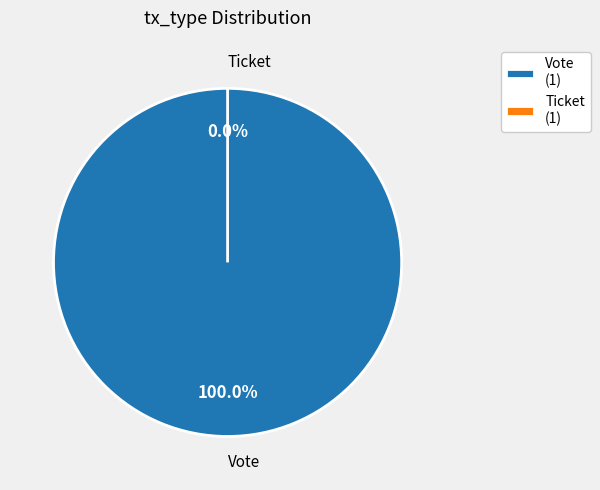

To the nearest percent, what is the combined percentage of Vote and Ticket?

100%